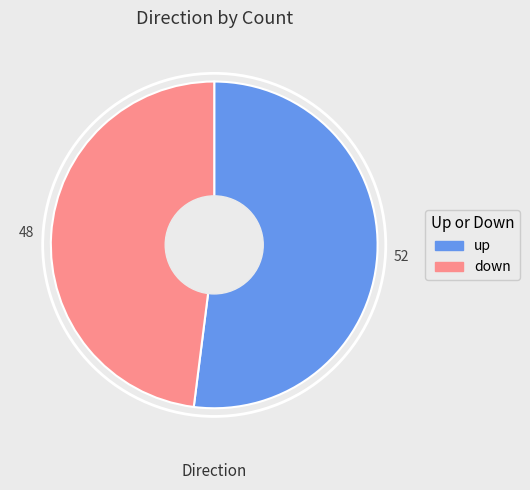

Approximately how many times larger is the value at up compared to down?

1.1